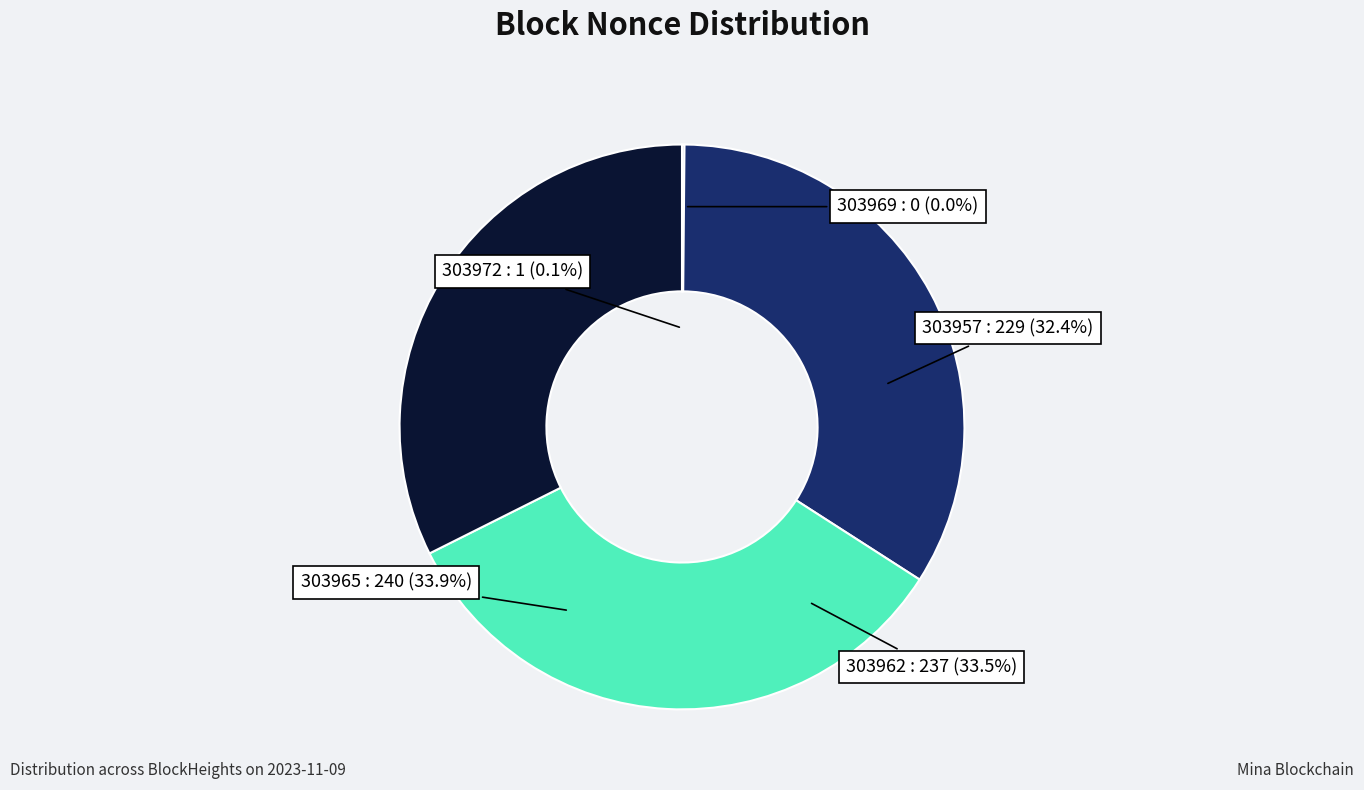

Combined, do 303972 and 303969 account for over 50%?

No